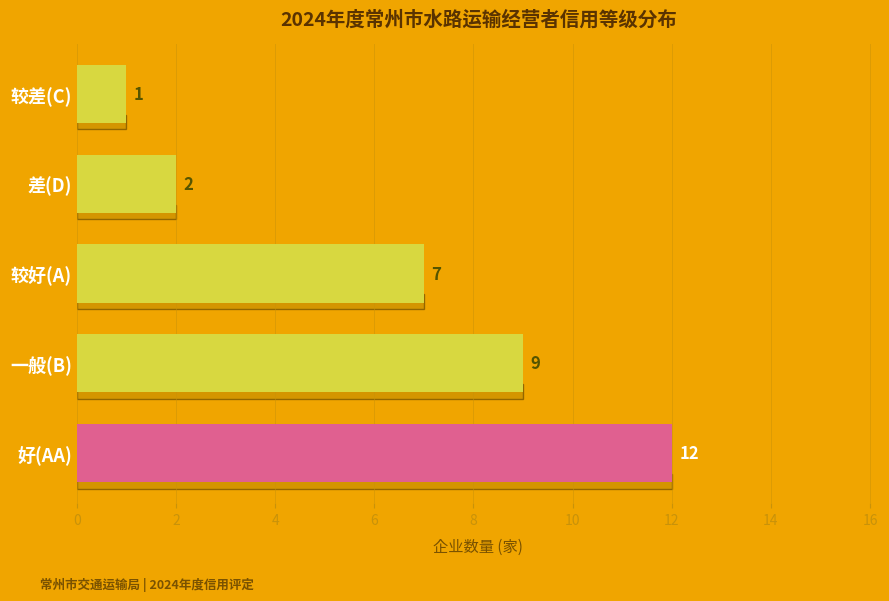

Reading bottom to top, list all the values displayed in this chart.

好(AA)=12	一般(B)=9	较好(A)=7	差(D)=2	较差(C)=1